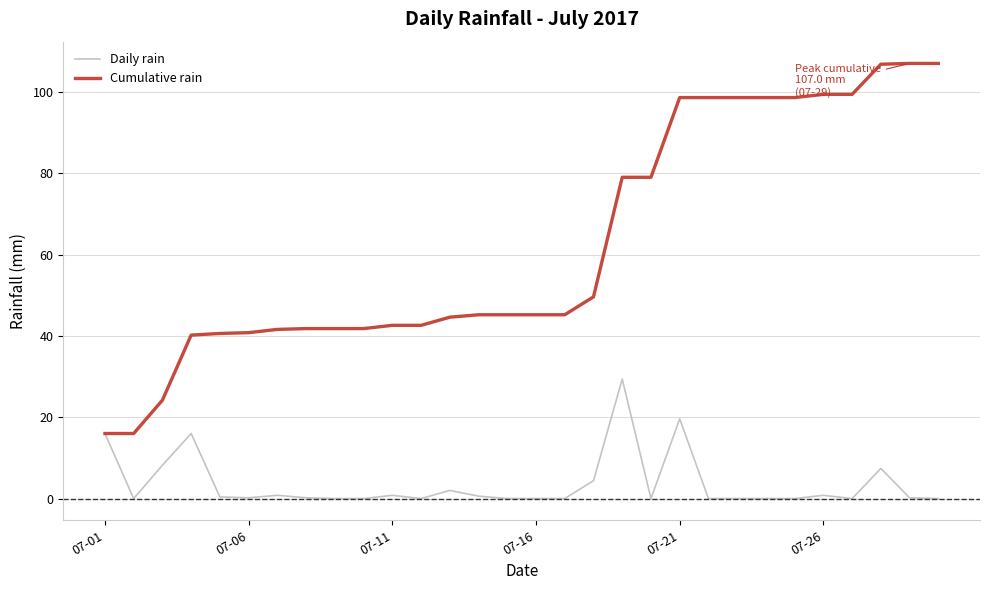

List the series in order of their overall mean, lowest first.

Daily rain, Cumulative rain